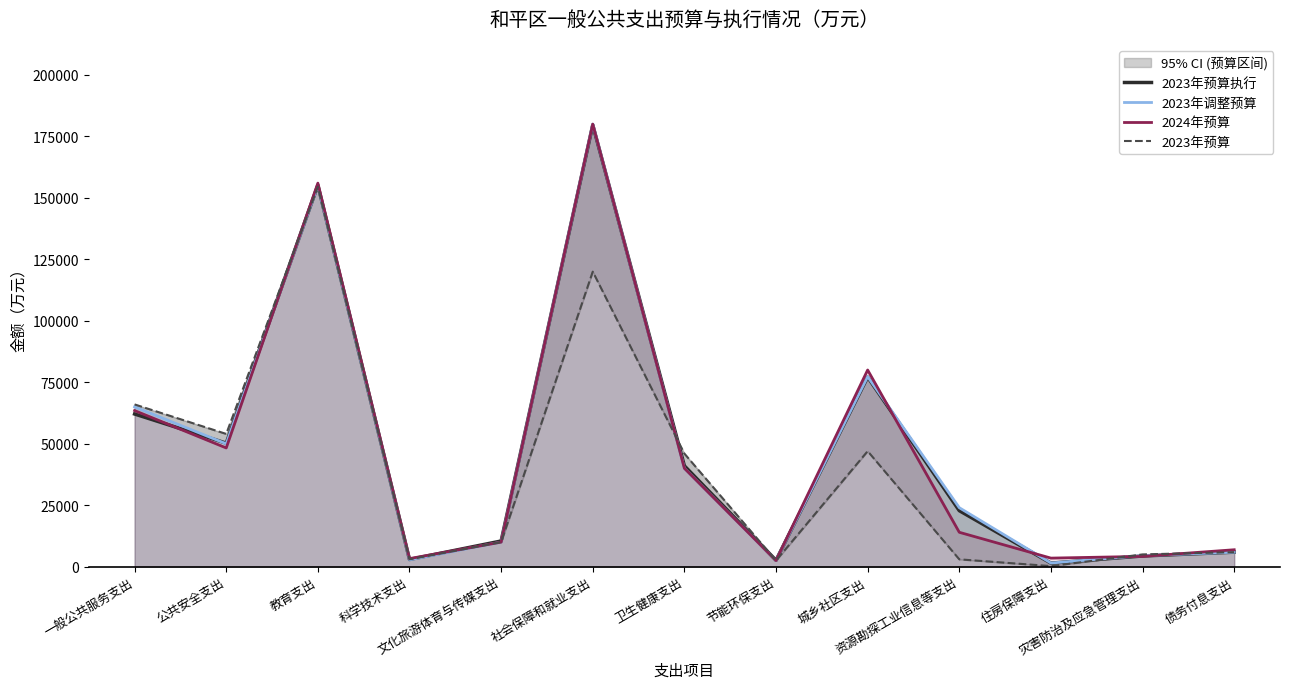

Reading left to right, what are all the values shown in this chart?

2023年预算执行: 一般公共服务支出=62104	公共安全支出=50239	教育支出=155198	科学技术支出=2943	文化旅游体育与传媒支出=10455	社会保障和就业支出=179670	卫生健康支出=41018	节能环保支出=2622	城乡社区支出=77104	资源勘探工业信息等支出=22798	住房保障支出=1453	灾害防治及应急管理支出=4368	债务付息支出=5918
2023年调整预算: 一般公共服务支出=65000	公共安全支出=50000	教育支出=155000	科学技术支出=2800	文化旅游体育与传媒支出=10000	社会保障和就业支出=180000	卫生健康支出=40000	节能环保支出=2500	城乡社区支出=77300	资源勘探工业信息等支出=24000	住房保障支出=1500	灾害防治及应急管理支出=4500	债务付息支出=5900
2024年预算: 一般公共服务支出=63500	公共安全支出=48300	教育支出=156000	科学技术支出=3300	文化旅游体育与传媒支出=10000	社会保障和就业支出=180000	卫生健康支出=40000	节能环保支出=2500	城乡社区支出=80000	资源勘探工业信息等支出=14000	住房保障支出=3500	灾害防治及应急管理支出=4200	债务付息支出=6900
2023年预算: 一般公共服务支出=66000	公共安全支出=54000	教育支出=154500	科学技术支出=3000	文化旅游体育与传媒支出=10000	社会保障和就业支出=120000	卫生健康支出=46000	节能环保支出=2500	城乡社区支出=47000	资源勘探工业信息等支出=3000	住房保障支出=250	灾害防治及应急管理支出=5000	债务付息支出=5918